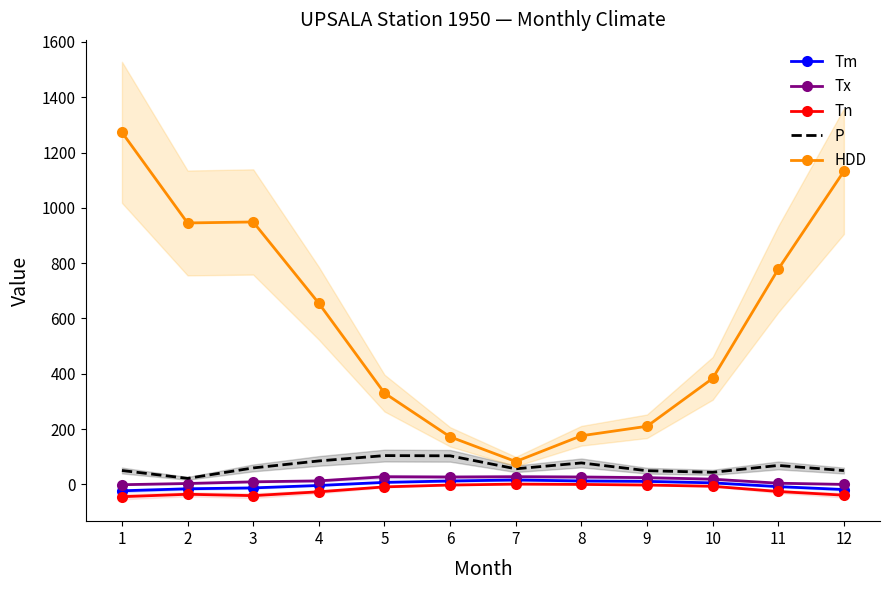

What value does the Tn series have at 6?

-2.2